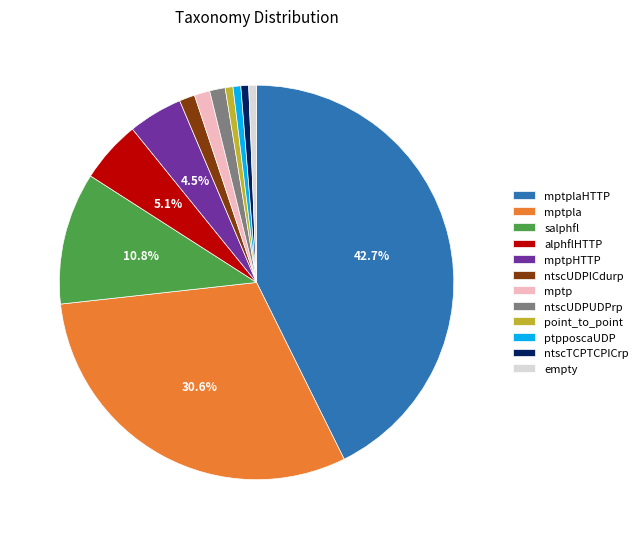

To the nearest percent, what is the average slice percentage?

8%